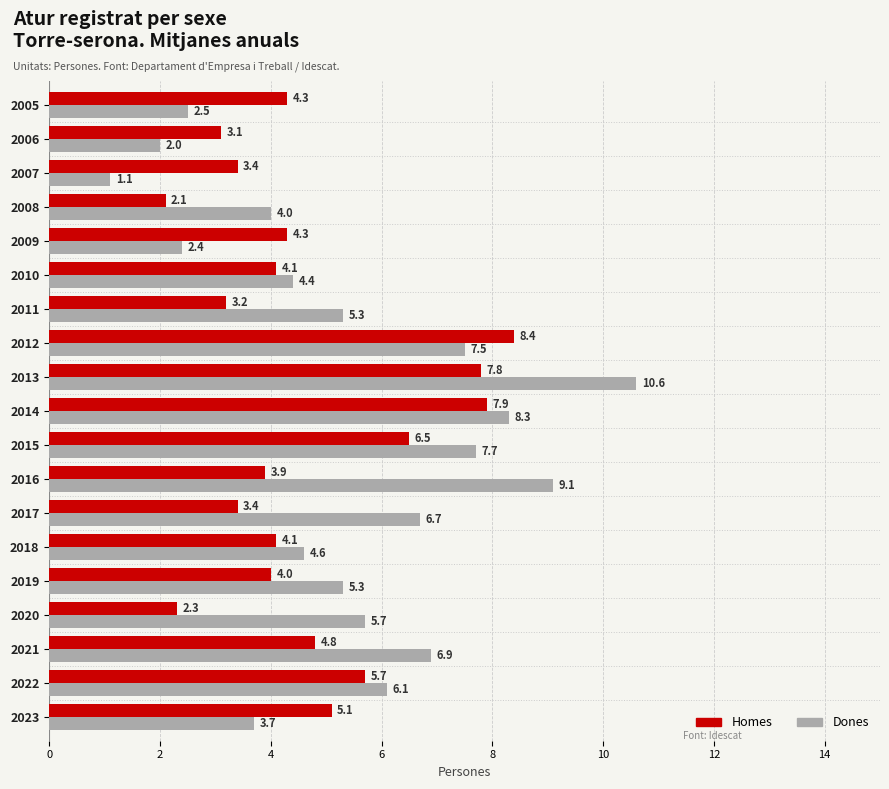

Which series has the largest range (max minus min)?

Dones